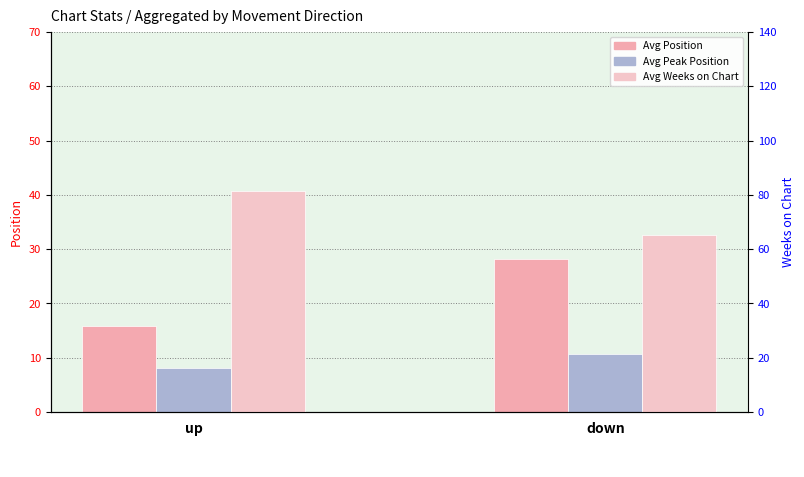

Which series has the widest spread of values?

Avg Weeks on Chart